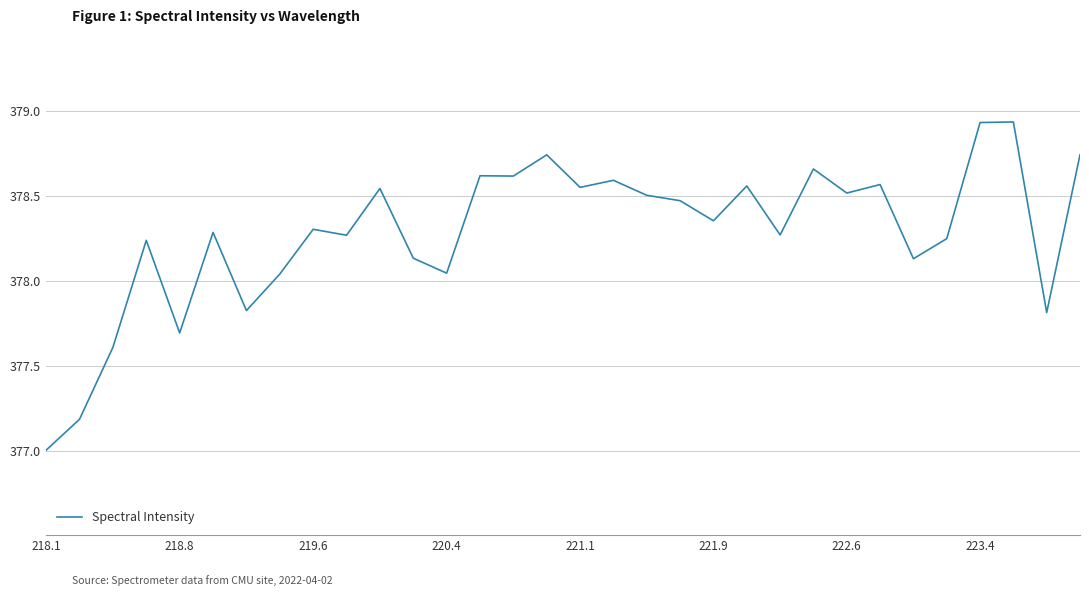

What is the smallest value displayed?

377.0